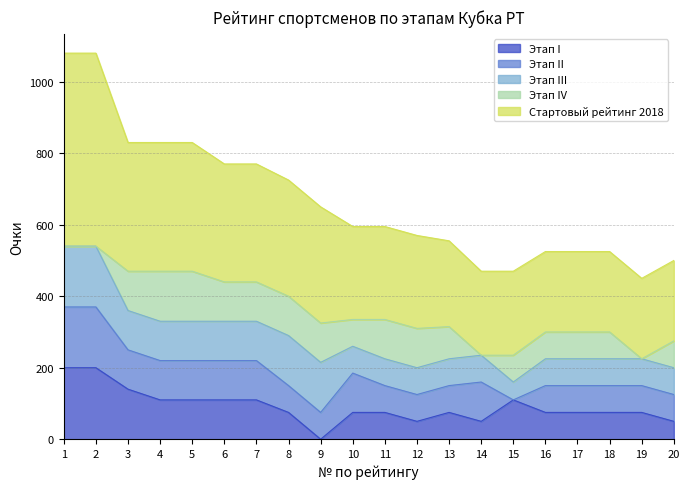

What are all the series names shown in the legend?

Этап I, Этап II, Этап III, Этап IV, Стартовый рейтинг 2018